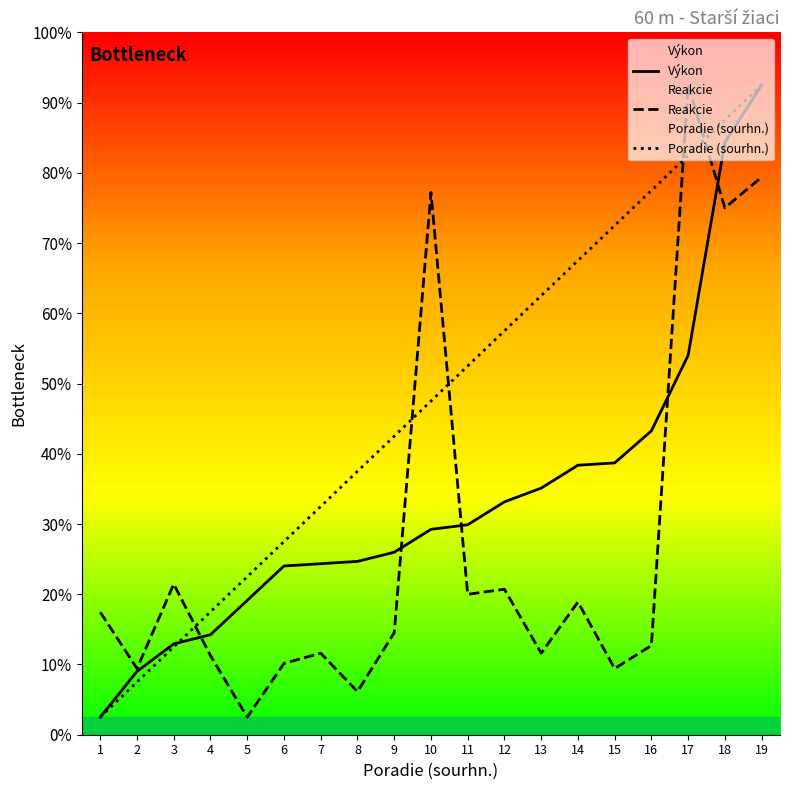

Reading right to left, extract all data points from this chart.

Výkon: 18.5	16.9	10.8	8.7	7.7	7.7	7.0	6.6	6.0	5.8	5.2	4.9	4.9	4.8	3.8	2.8	2.6	1.8	0.5
Reakcie: 15.9	15.0	18.5	2.5	1.9	3.8	2.3	4.1	4.0	15.4	2.9	1.2	2.3	2.0	0.5	2.2	4.3	1.9	3.5
Poradie (sourhn.): 18.5	17.5	16.5	15.5	14.5	13.5	12.5	11.5	10.5	9.5	8.5	7.5	6.5	5.5	4.5	3.5	2.5	1.5	0.5